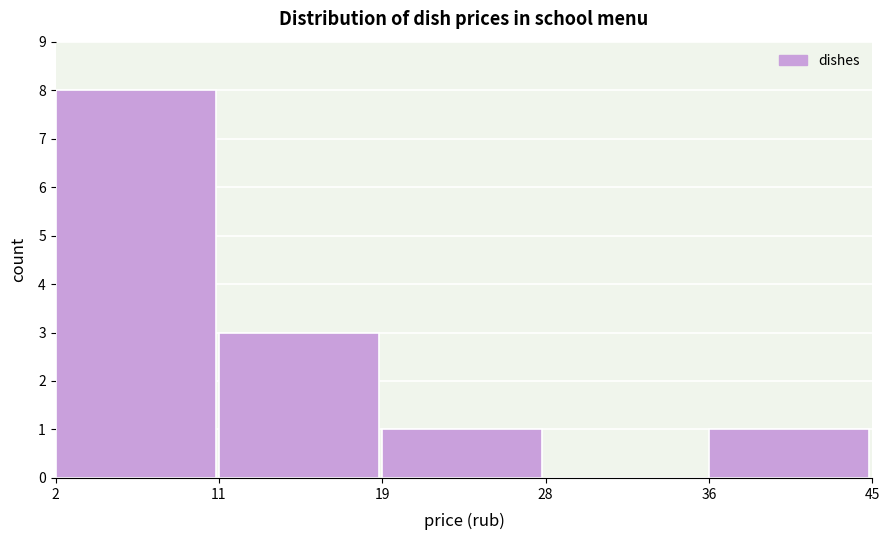

Reading left to right, extract all data points from this chart.

2=8	11=3	19=1	28=0	36=1